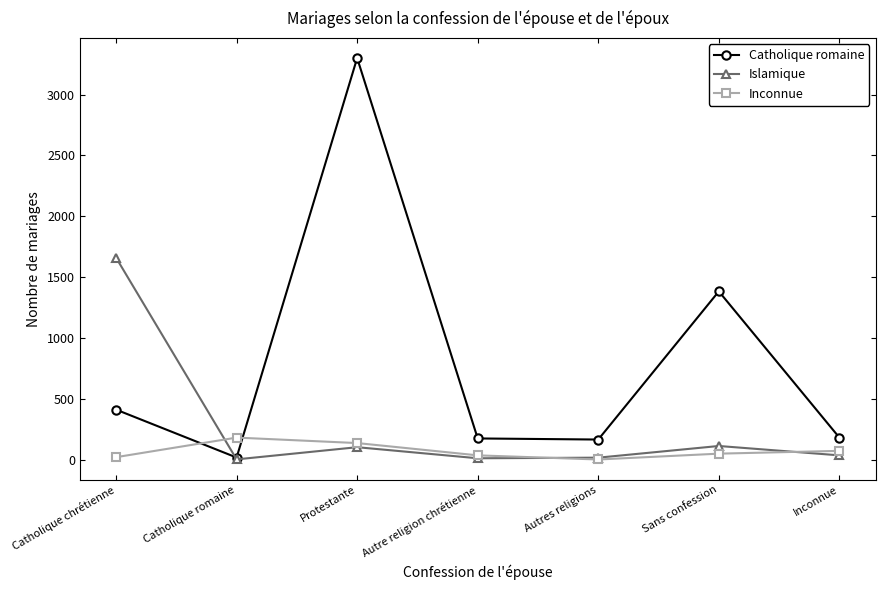

What is the difference between the second highest and second lowest values in the Islamique series?

101